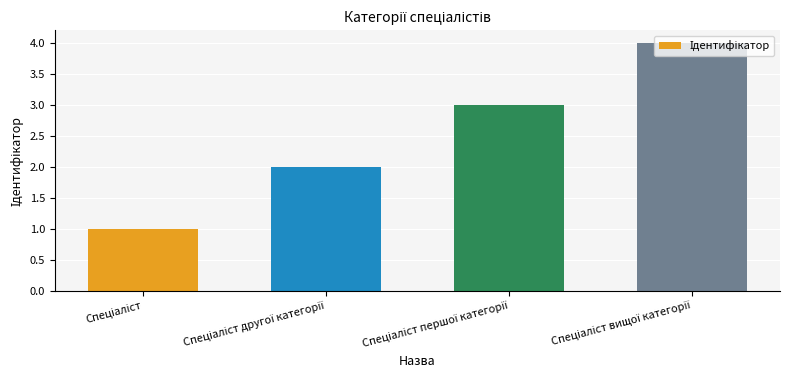

What is the greatest value displayed?

4